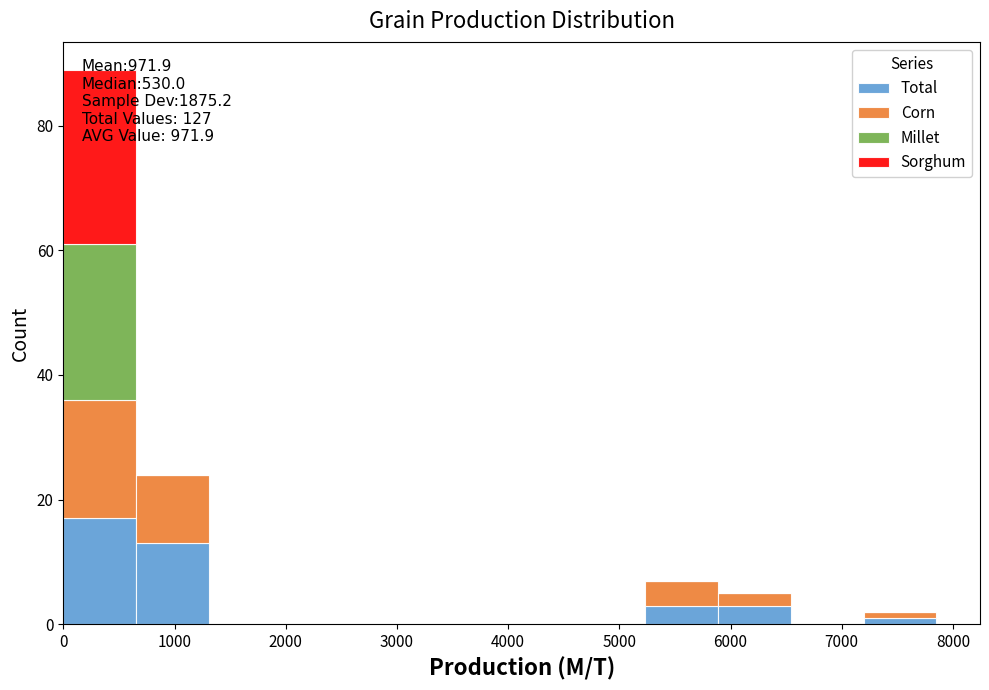

Which range on the x-axis has the tallest stacked bar (by total height)?

0 to 700